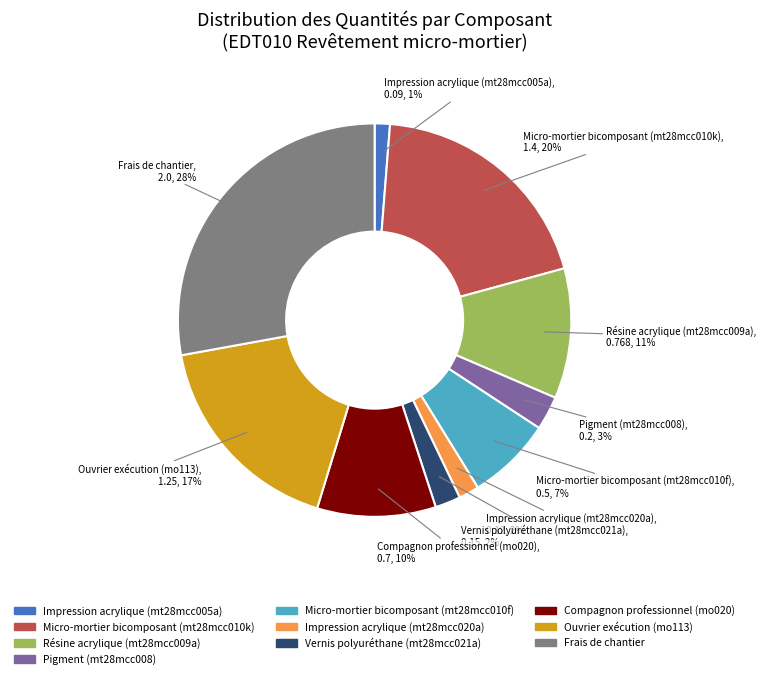

Which slice is the largest?

Frais de chantier